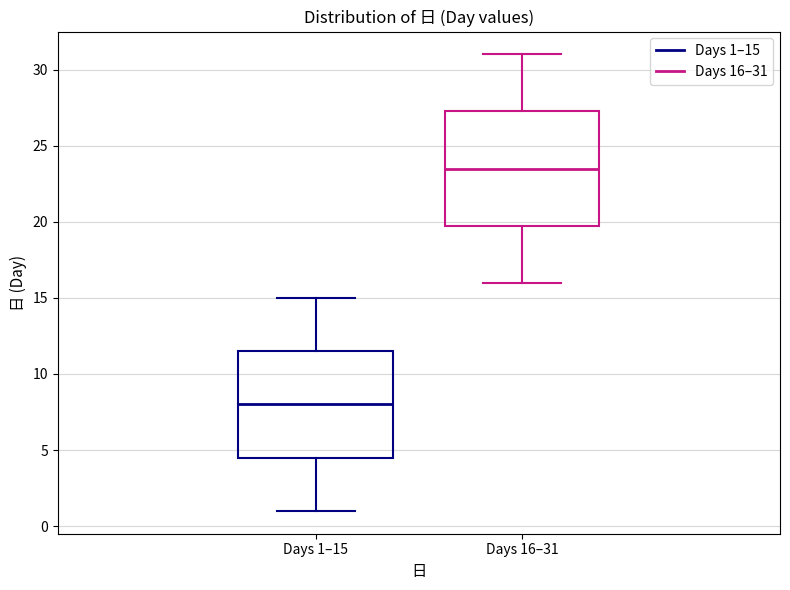

Which box is the tallest, from its lower edge to its upper edge?

Days 16–31